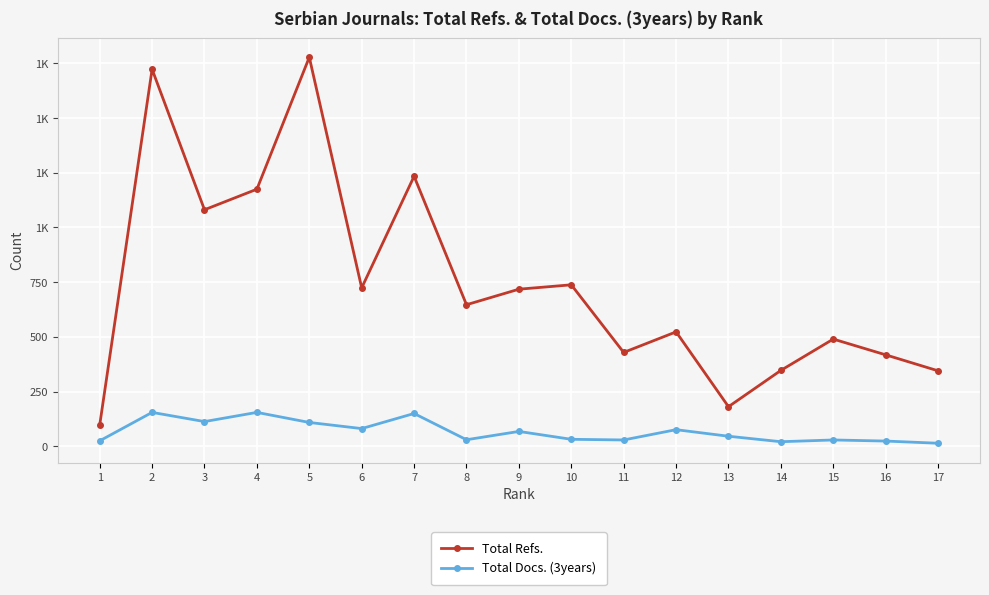

Is this an area chart (filled region under the line)?

No